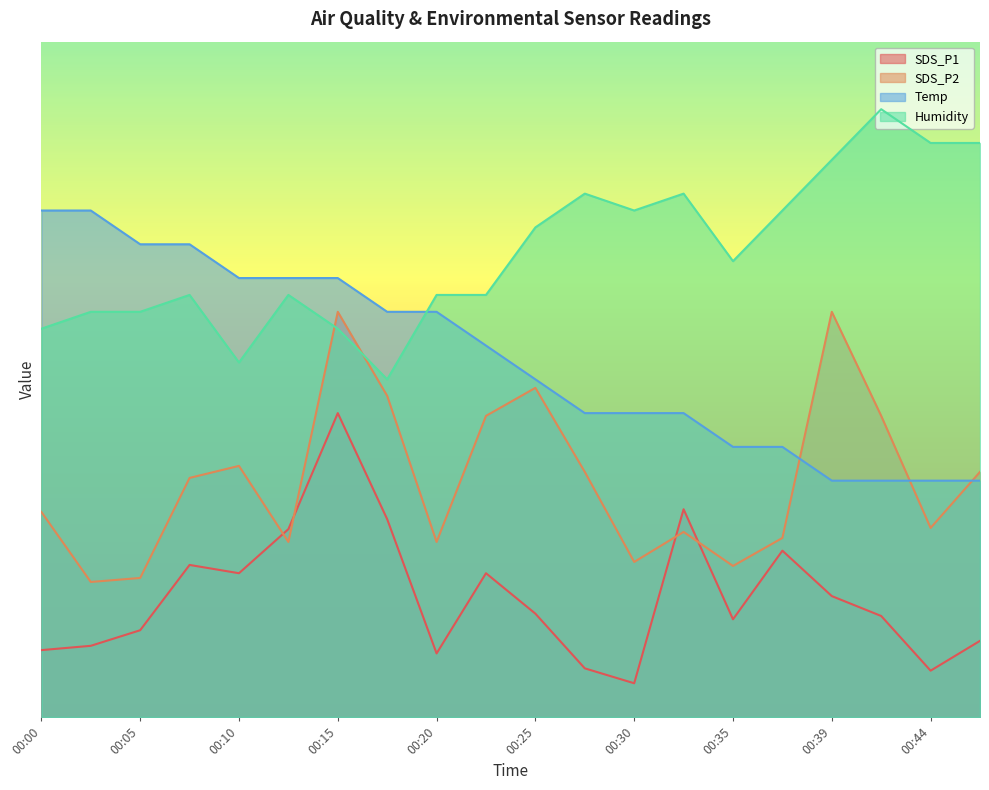

True or false: Temp has a value of 95.0 at 00:05.

True